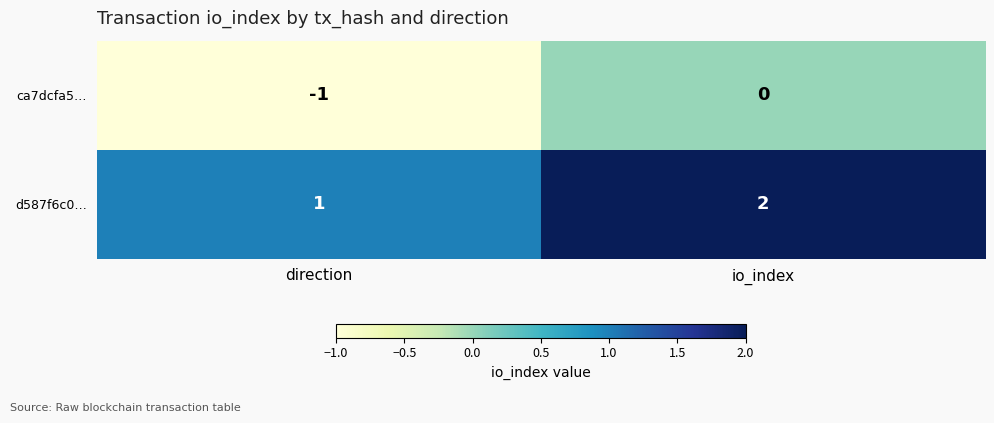

List the series in order of their peak value, lowest first.

ca7dcfa5…, d587f6c0…